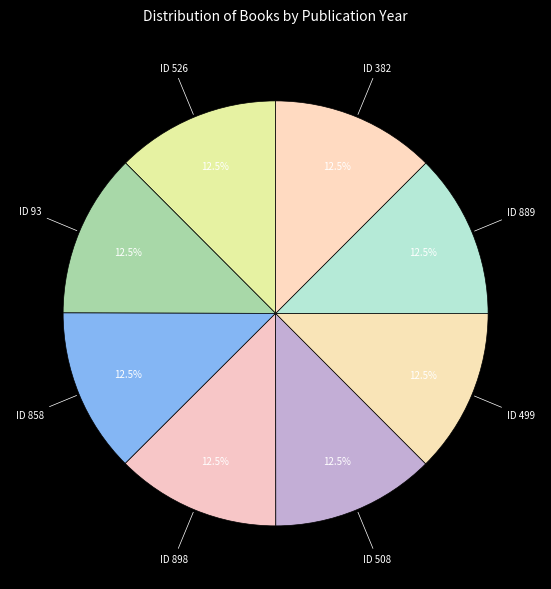

Approximately how many times larger is the value at ID 93 compared to ID 526?

1.0